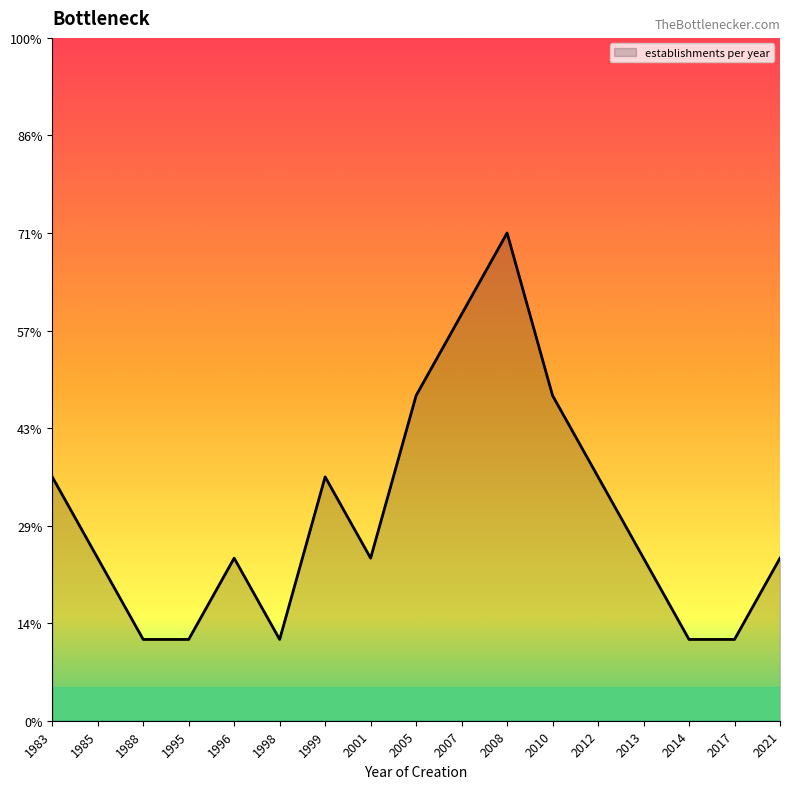

What is the difference between the values at 2012 and 2021?

1